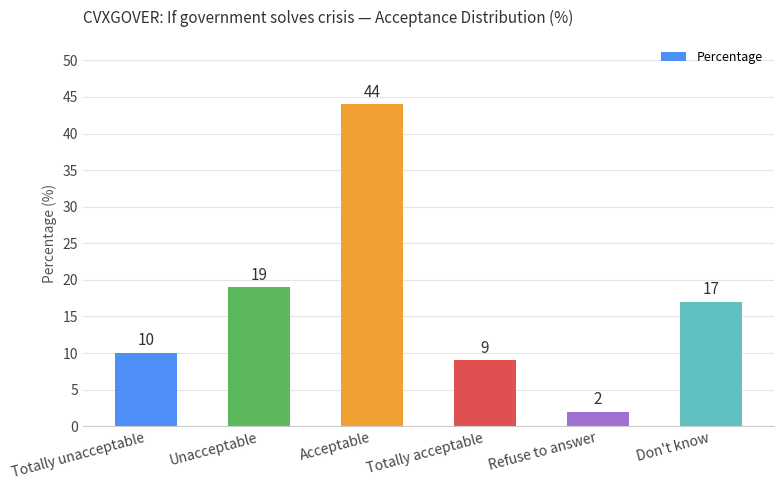

Between Totally unacceptable and Acceptable, which is larger?

Acceptable